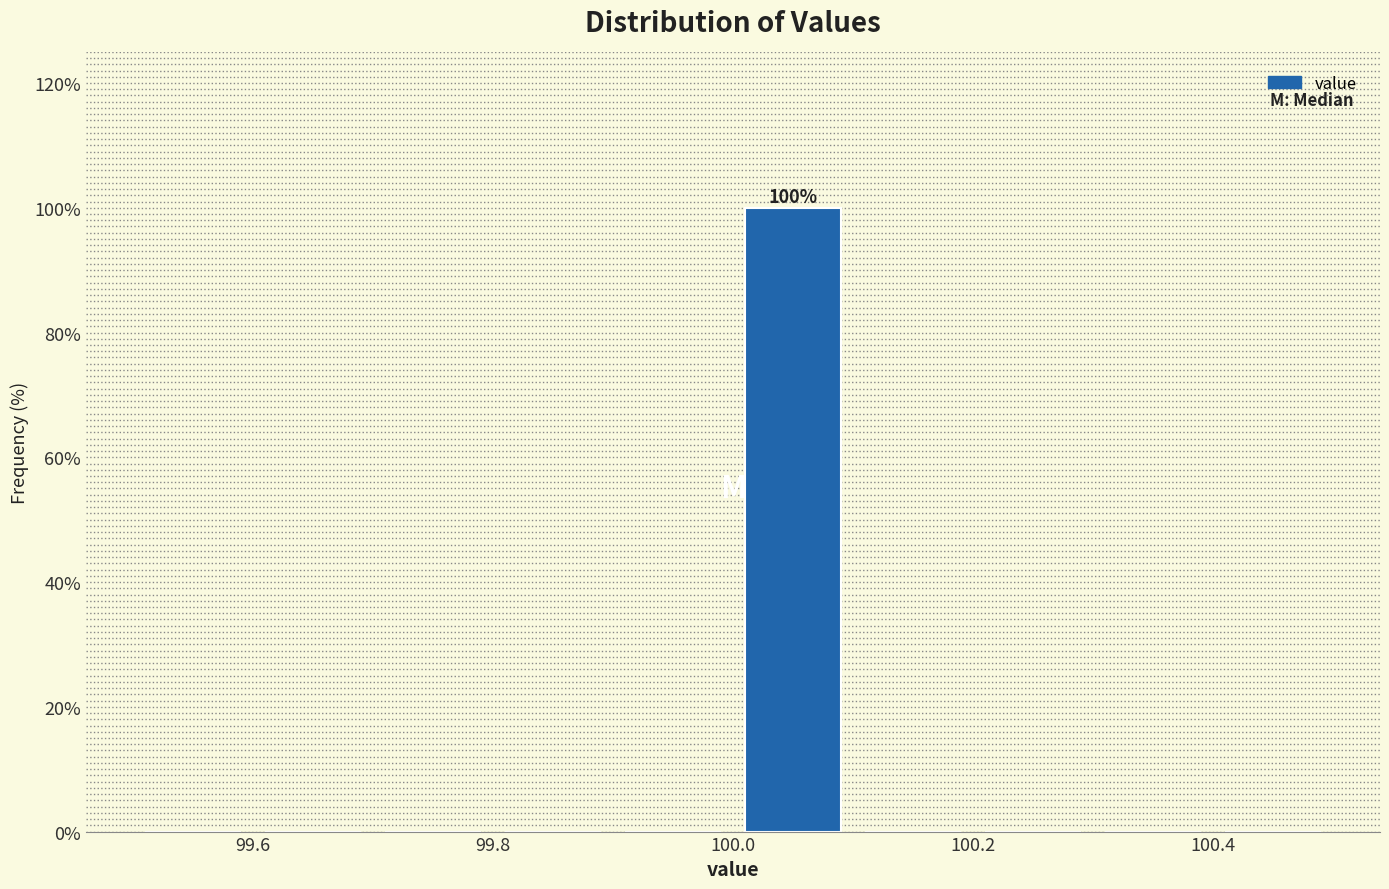

Which range on the x-axis has the tallest bar?

100.0 to 100.1